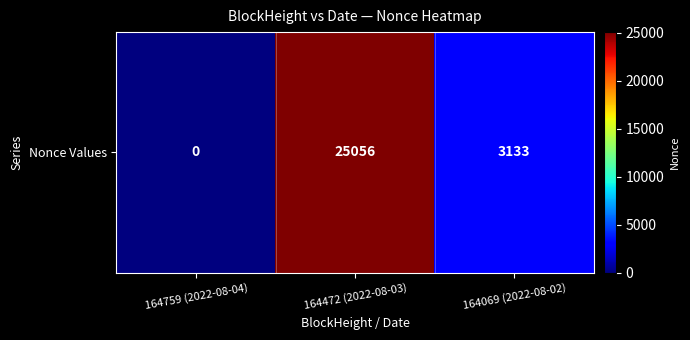

Between 164472 (2022-08-03) and 164069 (2022-08-02), which is larger?

164472 (2022-08-03)